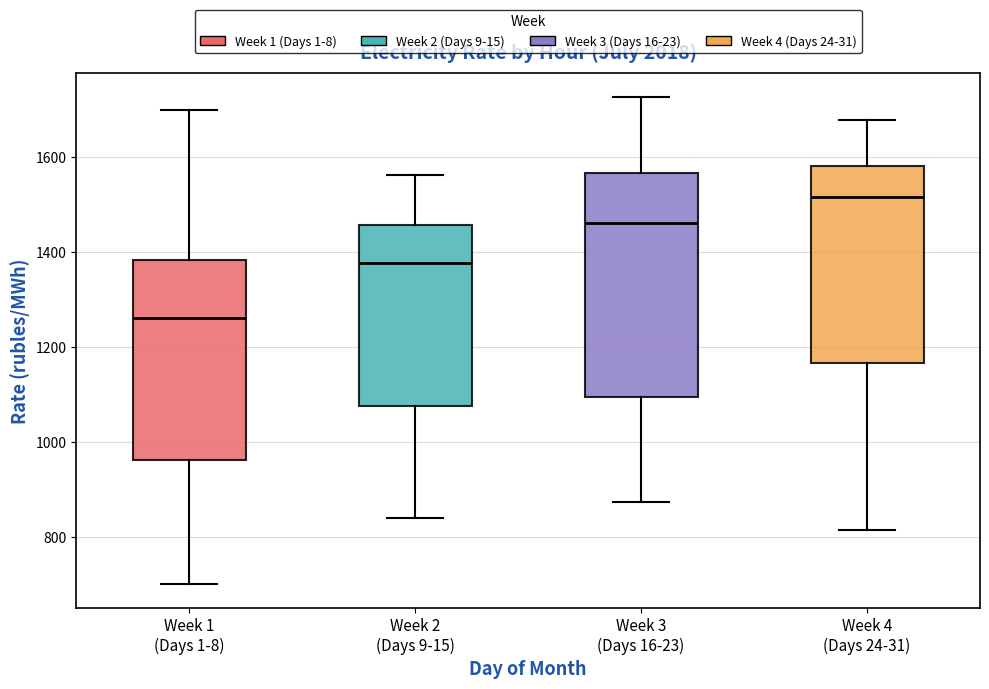

Where is the upper edge of the box for Week 2 (Days 9-15) on the y-axis? The values are not printed on the chart, so give them approximately, as read against the axis.

1460